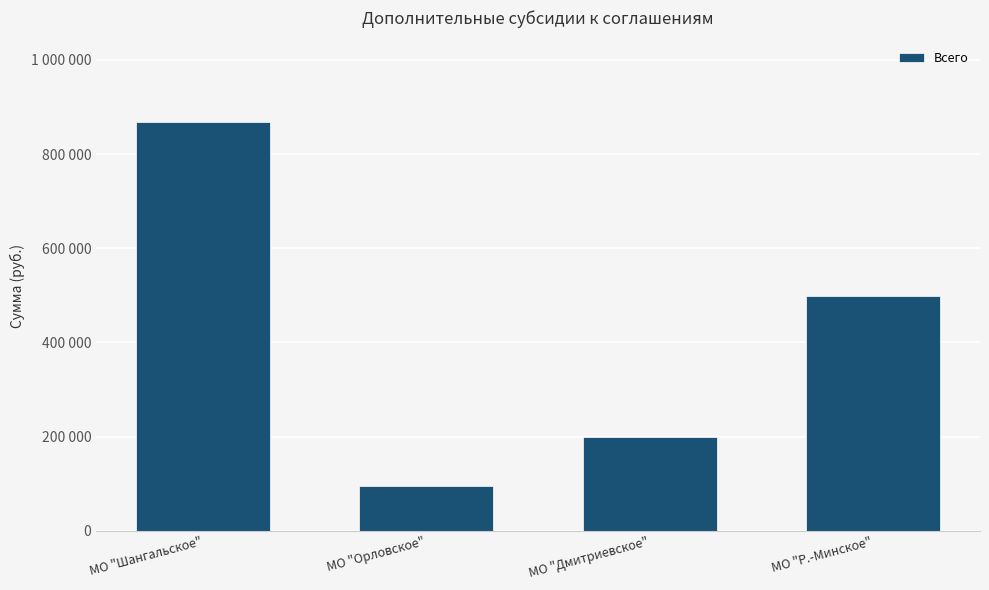

Where is the data nearest to the value 481372?

МО "Р.-Минское"